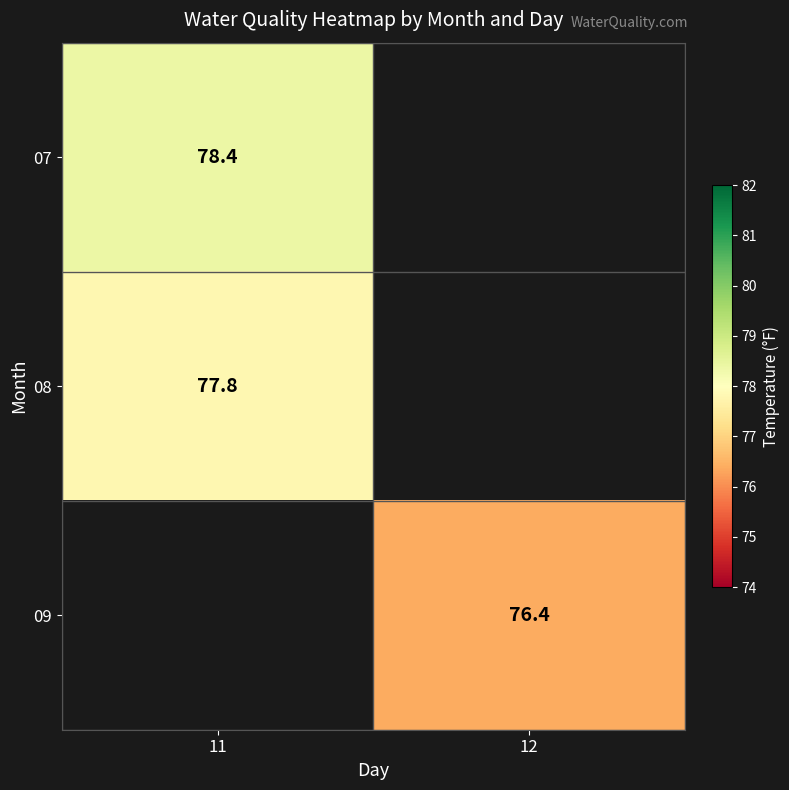

The 08 series shows 77.8 at 11. True or false?

True